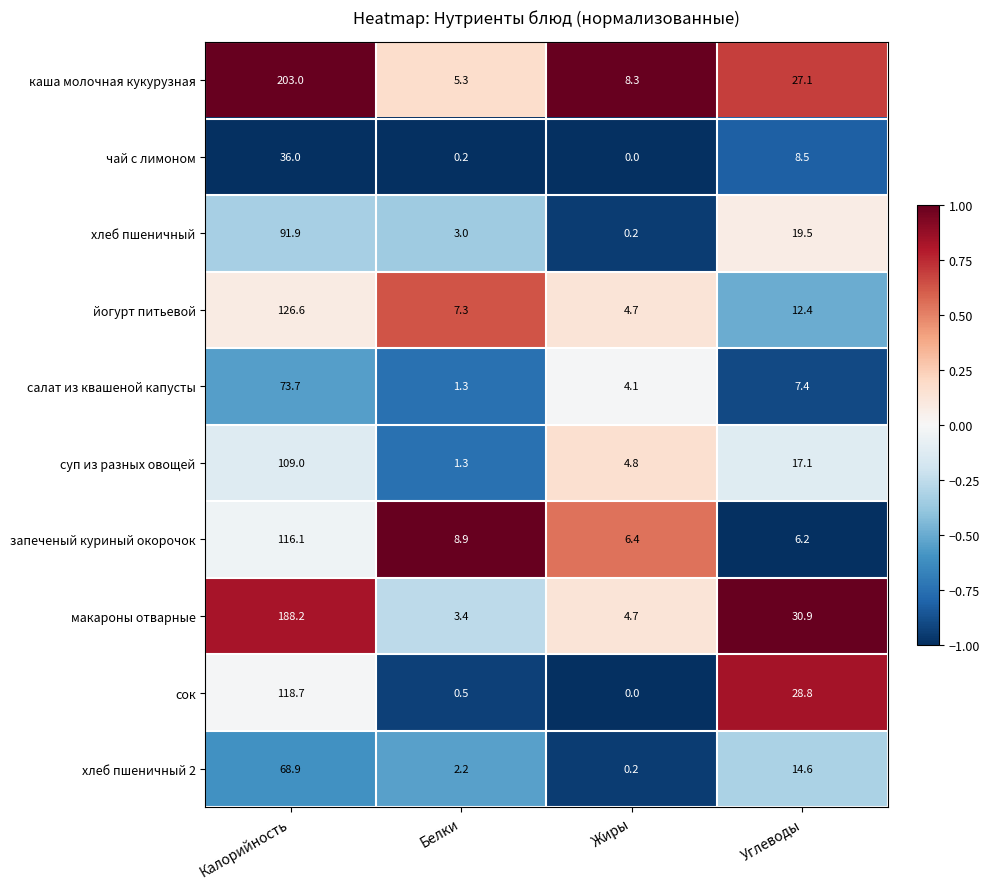

Rank the categories by салат из квашеной капусты value from lowest to highest.

Белки, Жиры, Углеводы, Калорийность